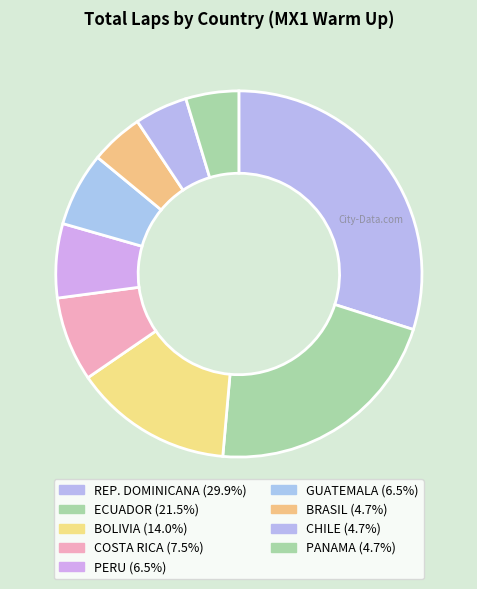

How many slices are in this pie chart?

9